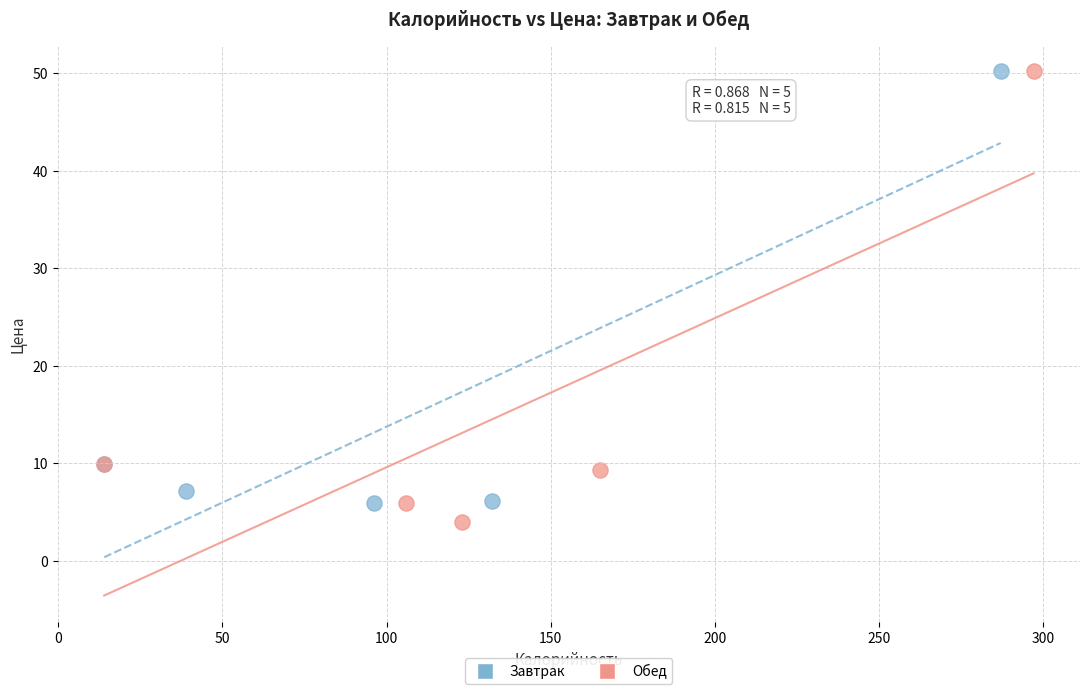

What are all the series names shown in the legend?

Завтрак, Обед